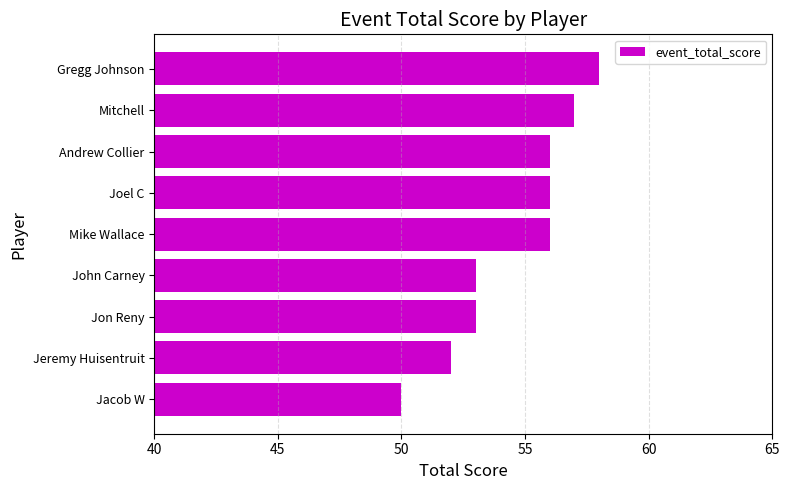

Is it true that the value at Mike Wallace is 56?

True